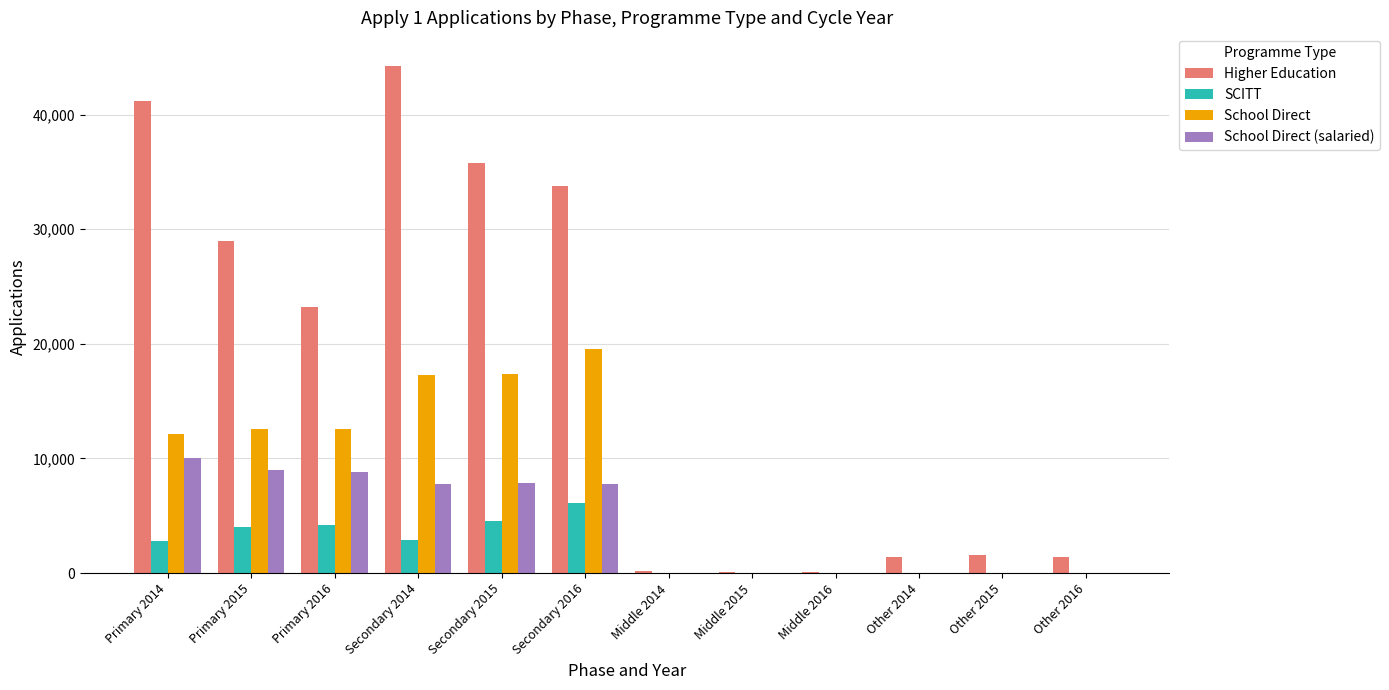

Between Secondary 2015 and Middle 2015, which series saw the biggest shift?

Higher Education